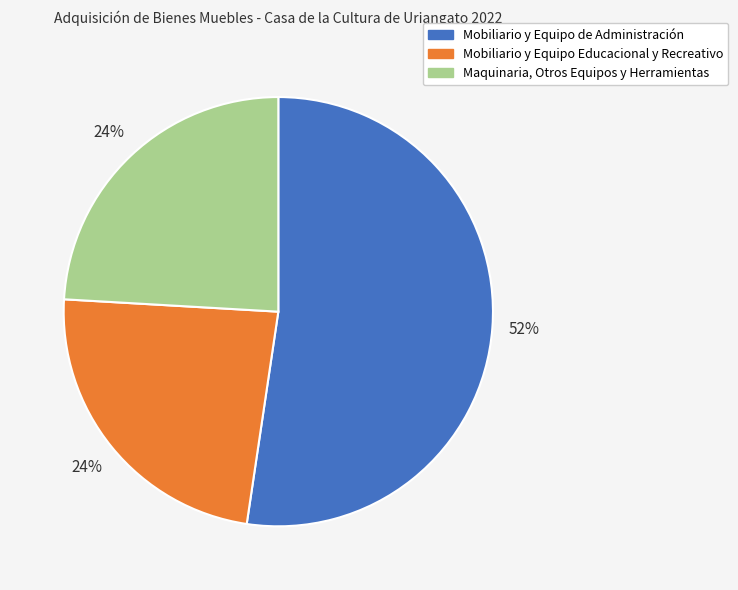

Do Mobiliario y Equipo Educacional y Recreativo and Maquinaria, Otros Equipos y Herramientas together represent more than half of the pie?

No